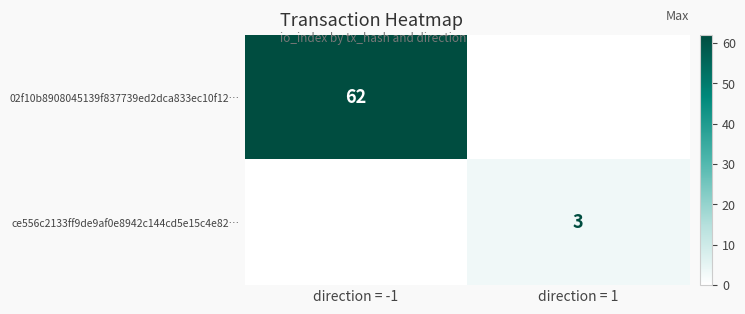

The 02f10b8908045139f837739ed2dca833ec10f12… series shows 62 at direction = -1. True or false?

True